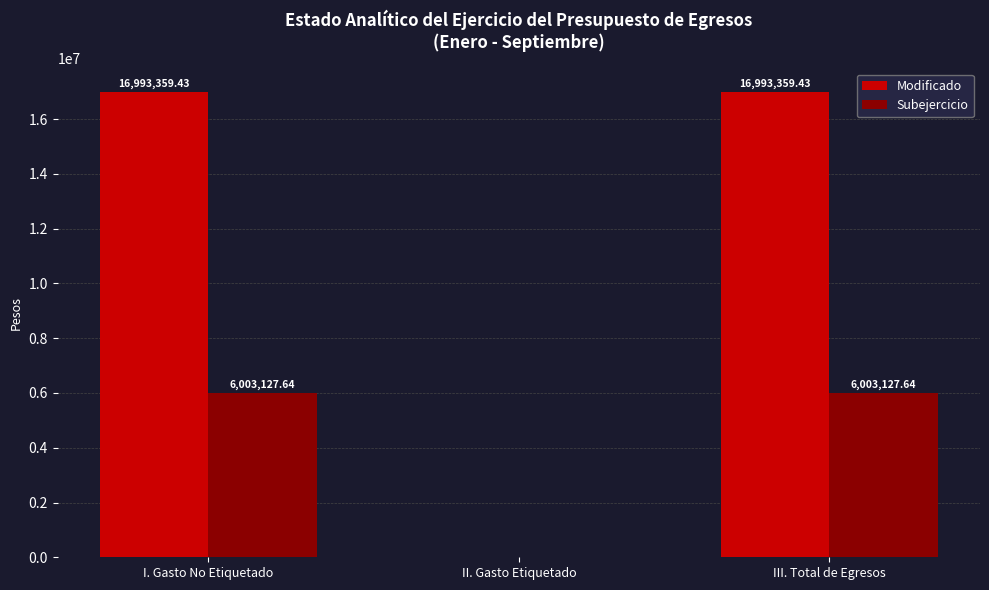

Is it true that Subejercicio equals 6003127.6 at I. Gasto No Etiquetado?

True